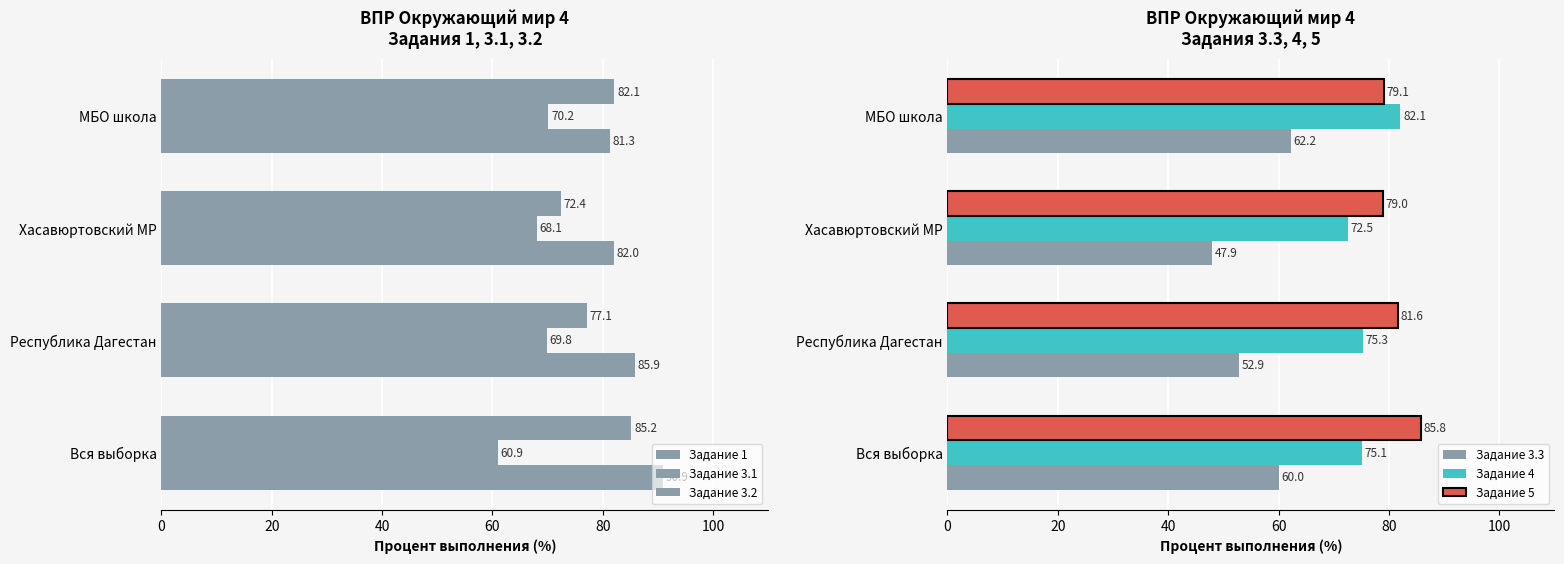

Is the value of Задание 3.3 at Хасавюртовский МР greater than the value of Задание 4 at Вся выборка?

No